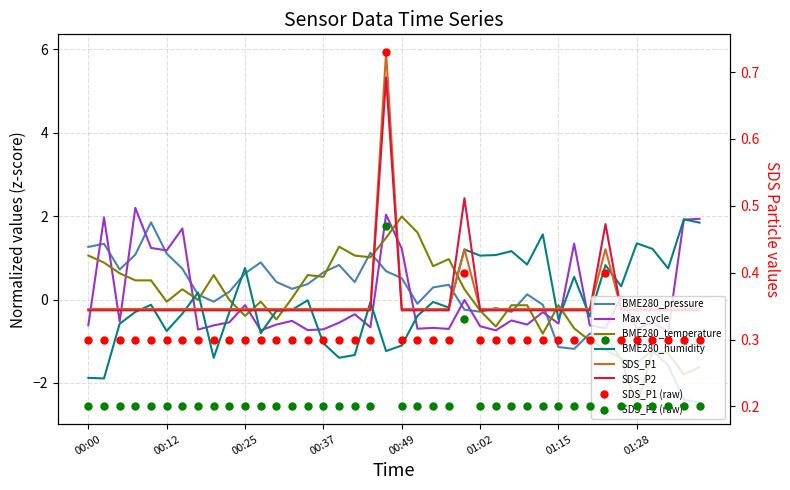

What is the greatest value displayed?

5.9